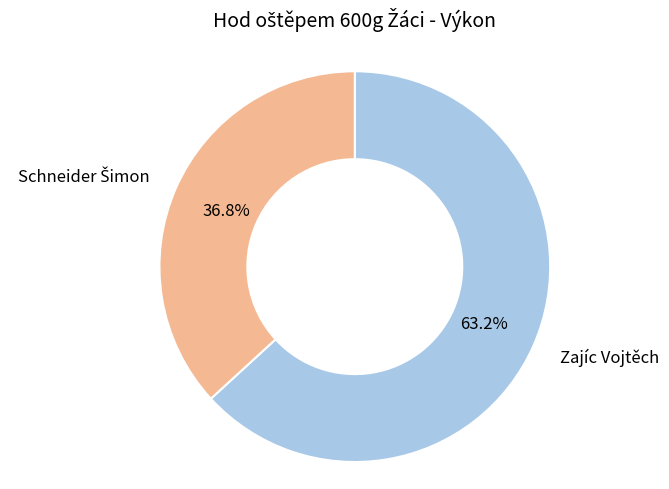

Which category accounts for the majority?

Zajíc Vojtěch